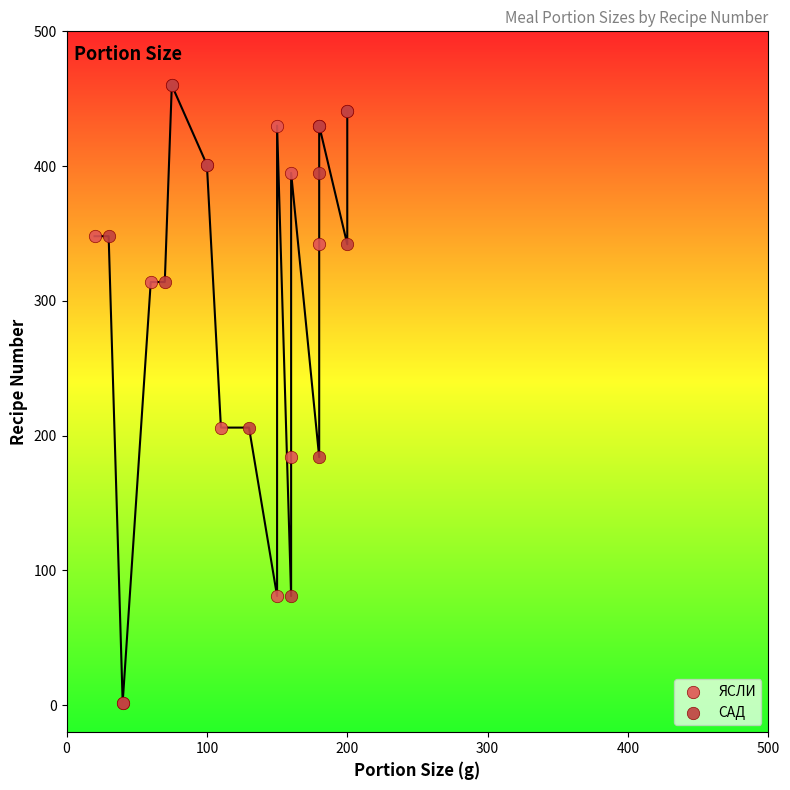

What are all the series names shown in the legend?

ЯСЛИ, САД